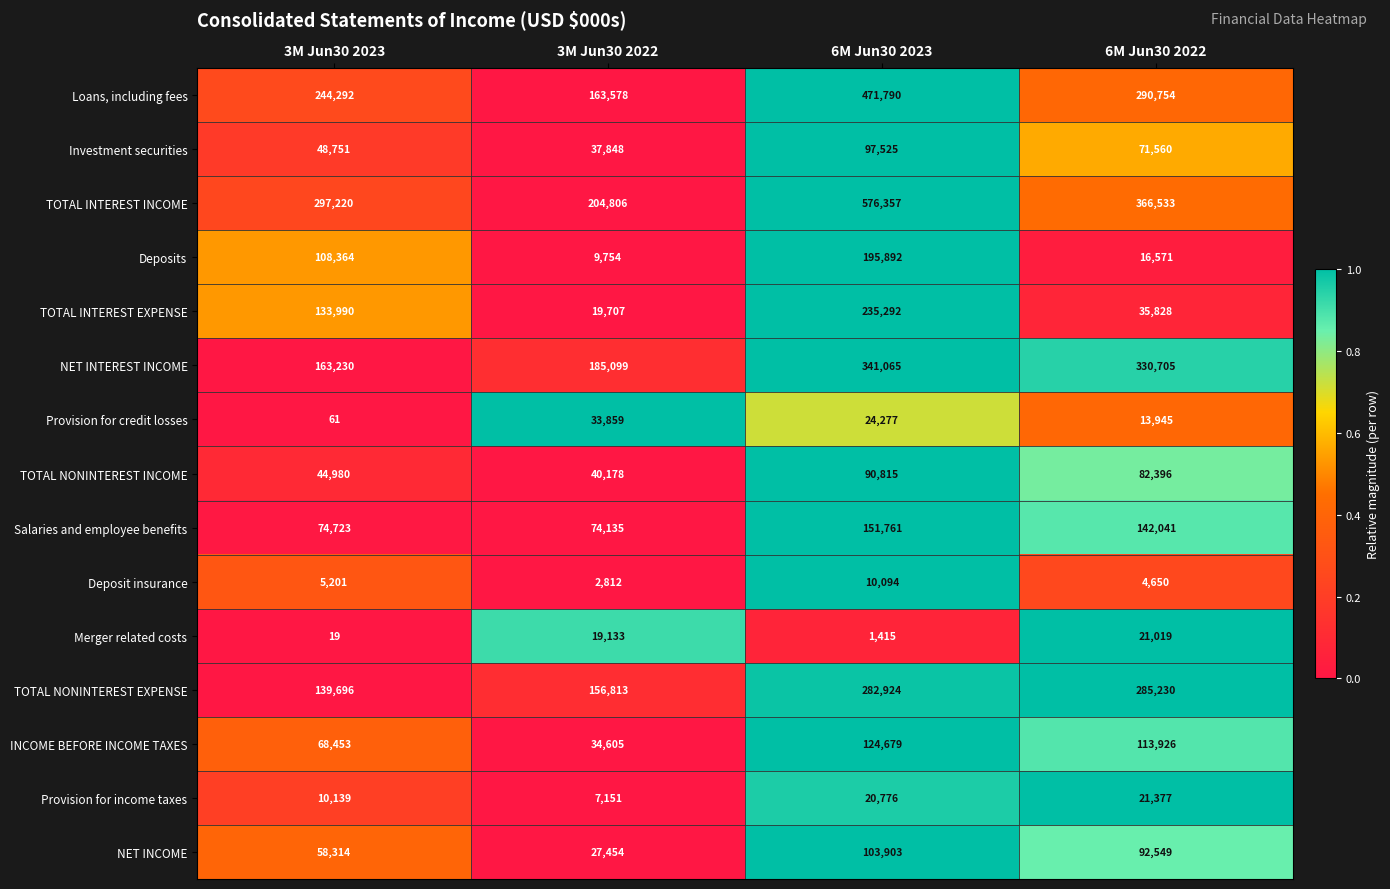

Which series has the largest total across all categories?

TOTAL INTEREST INCOME